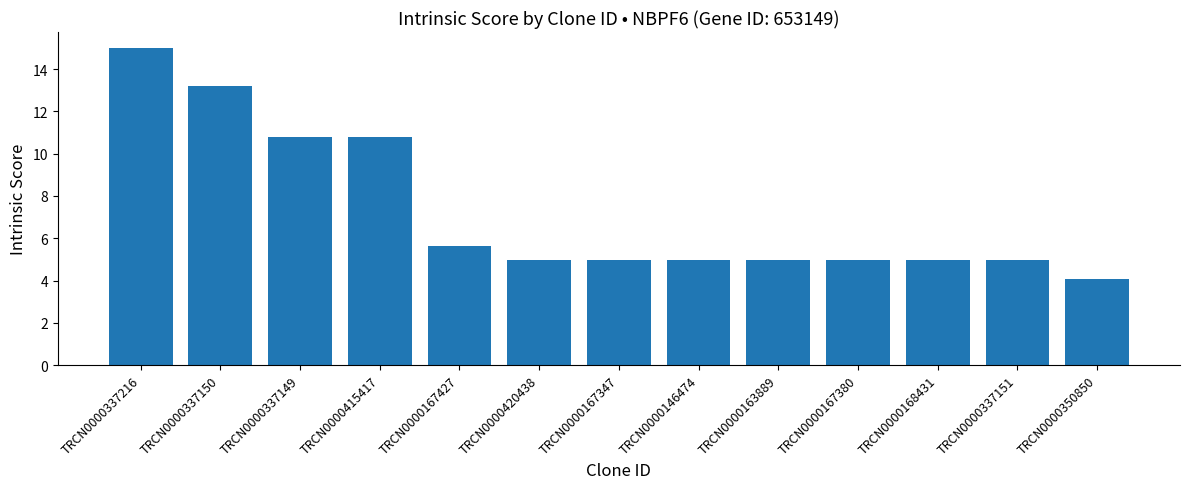

Which label corresponds to the largest value in the chart?

TRCN0000337216